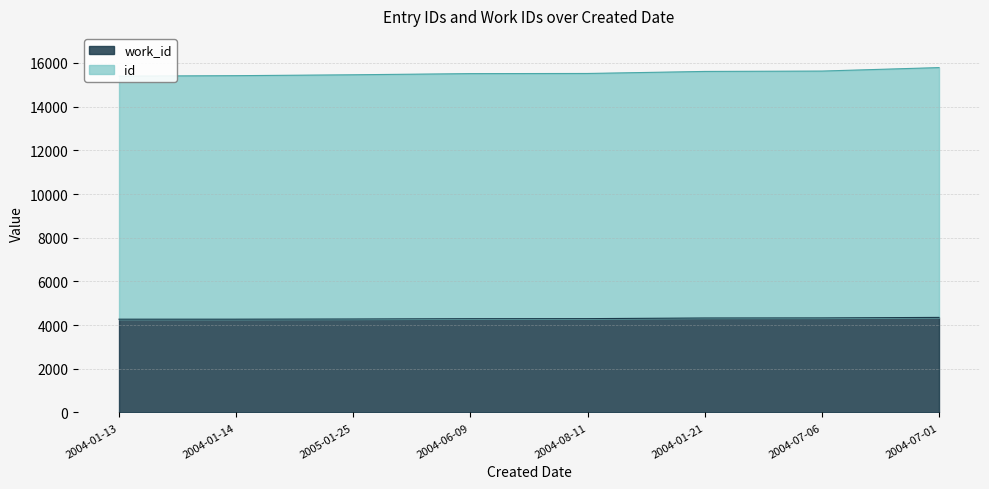

True or false: work_id has a value of 4327 at 2004-07-06.

True